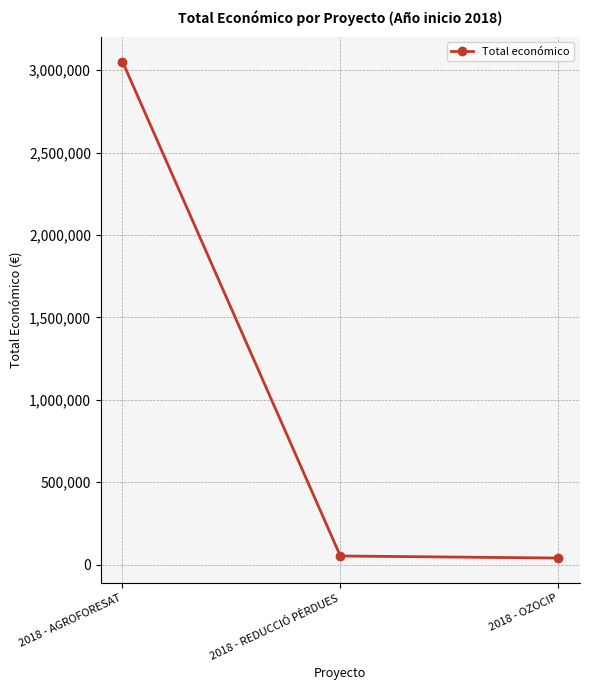

Does the chart display data point markers on the line(s)?

Yes